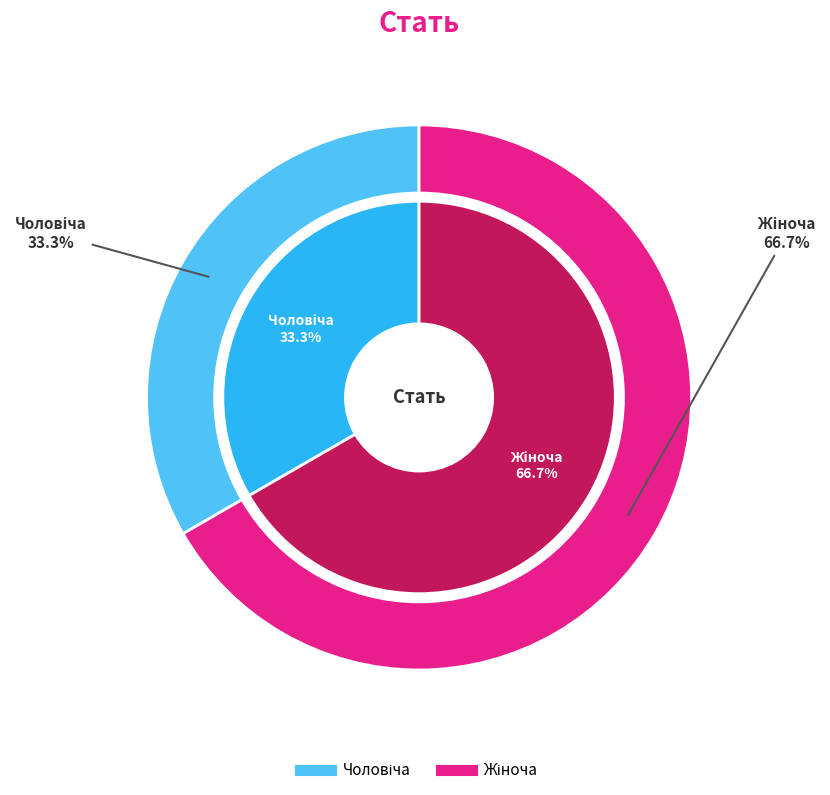

Between Чоловіча and Жіноча, which is larger?

Жіноча